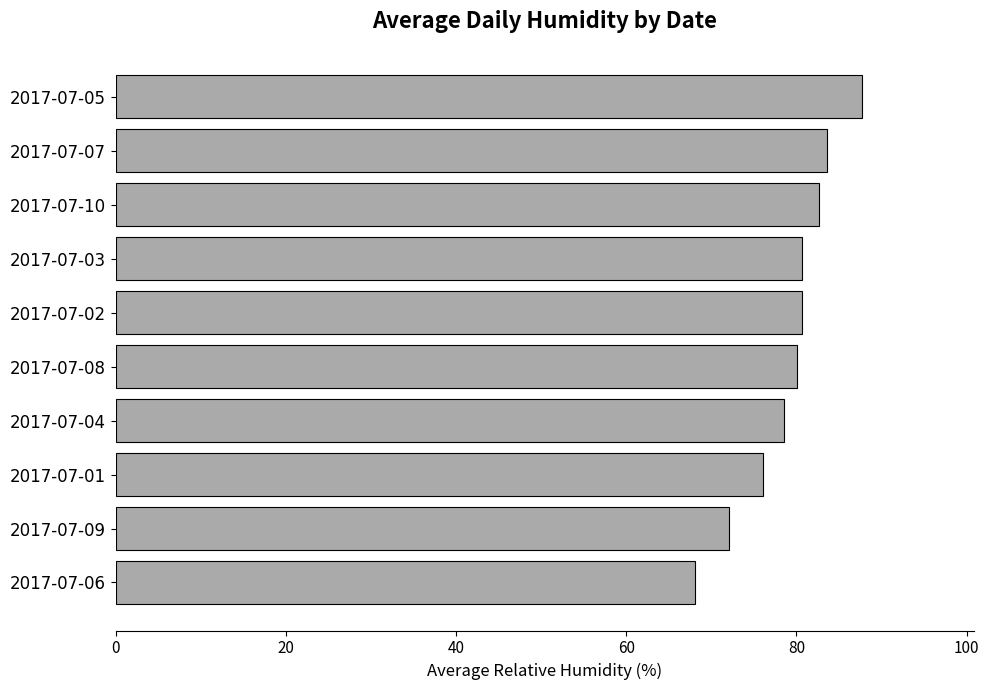

Which label corresponds to the smallest value in the chart?

2017-07-06